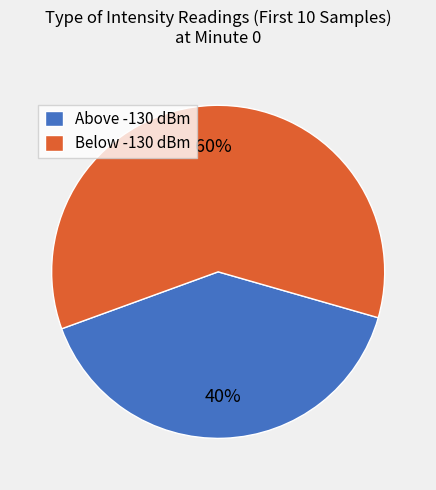

Between Below -130 dBm and Above -130 dBm, which is larger?

Below -130 dBm